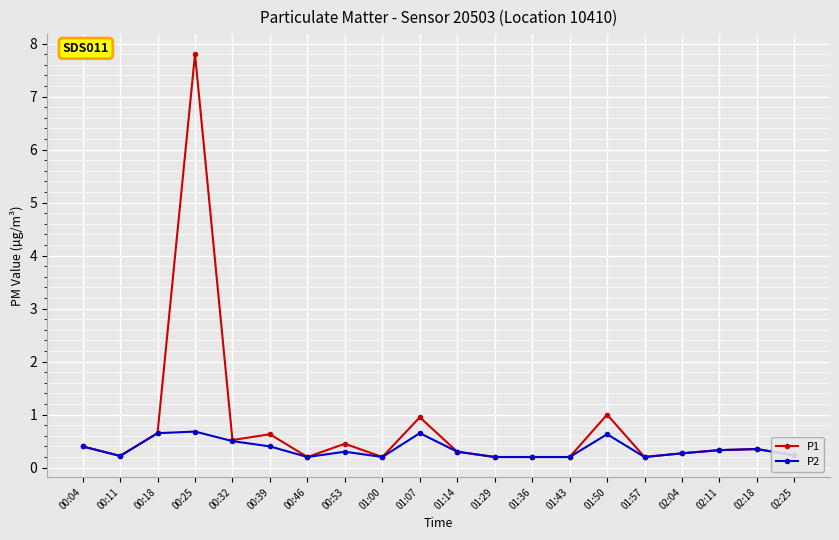

The P2 series shows 0.2 at 01:43. True or false?

True